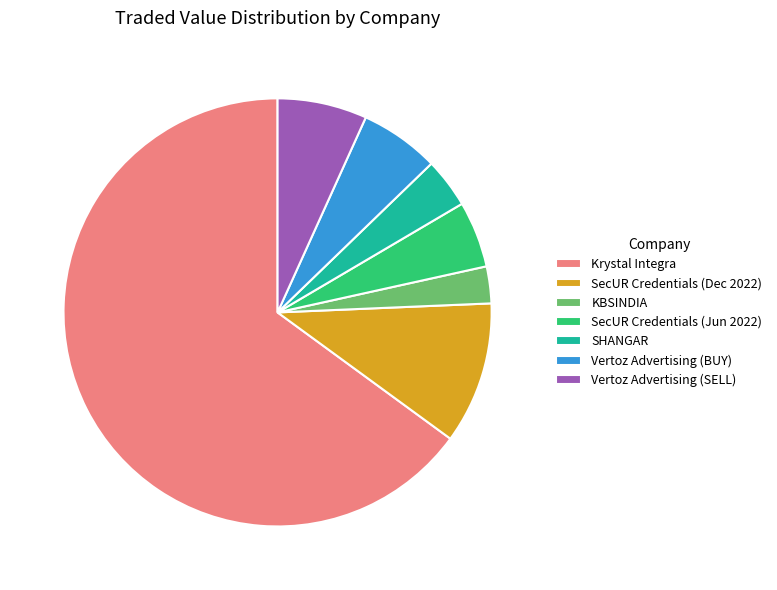

Which has a higher value, Krystal Integra or SHANGAR?

Krystal Integra